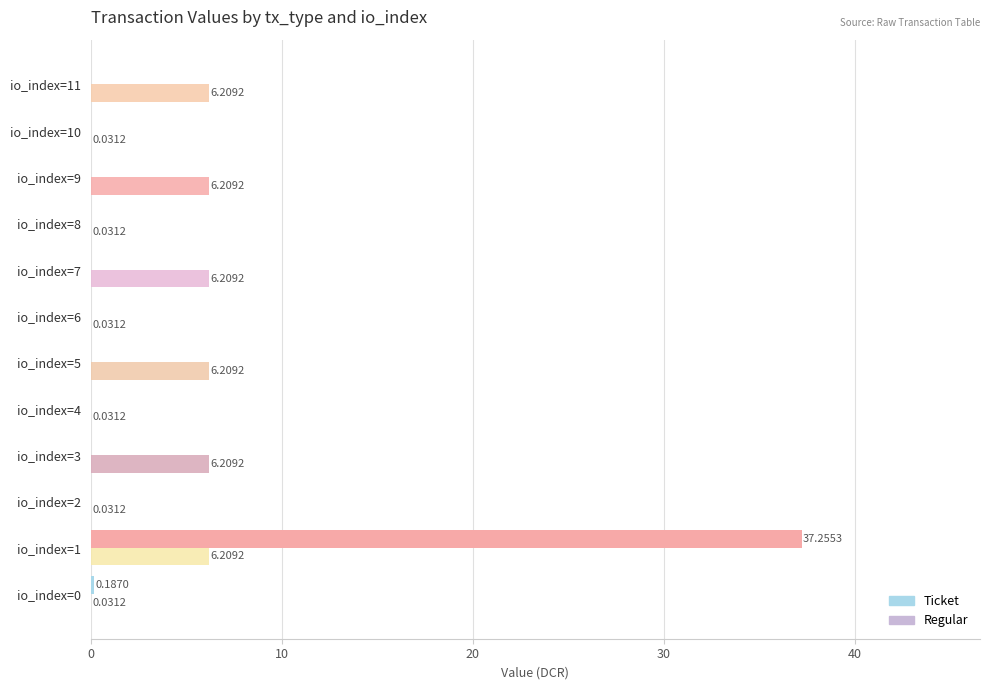

What is the label of the 11th bar from the right?

10